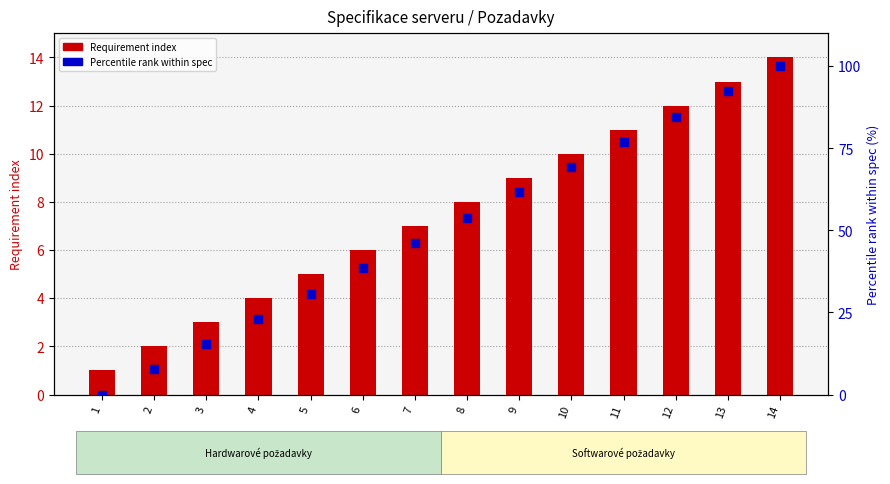

What are all the series names shown in the legend?

Requirement index, Percentile rank within spec